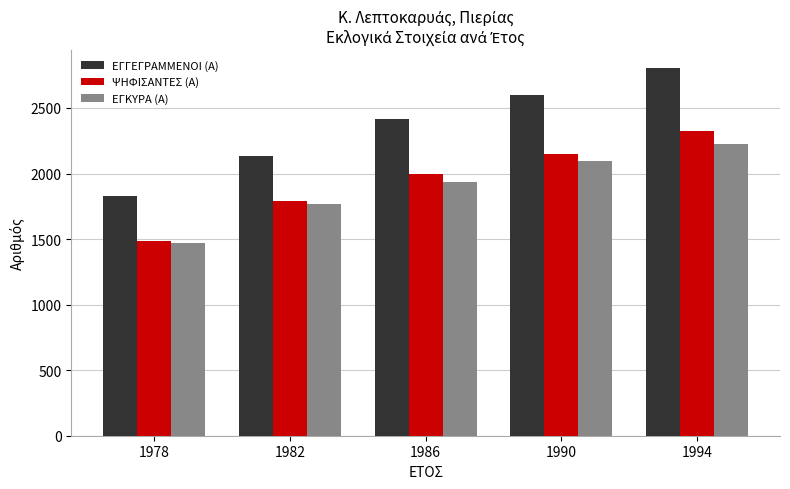

True or false: ΕΓΓΕΓΡΑΜΜΕΝΟΙ (Α) has a value of 2416 at 1986.

True